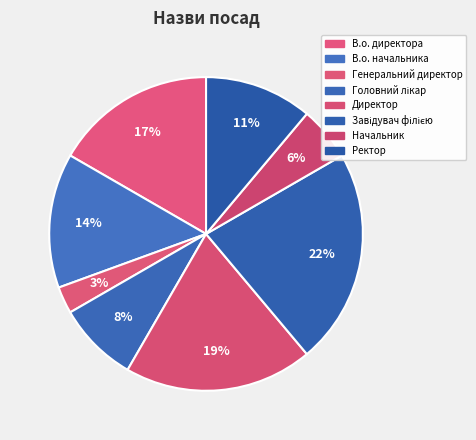

How many slices are in this pie chart?

8